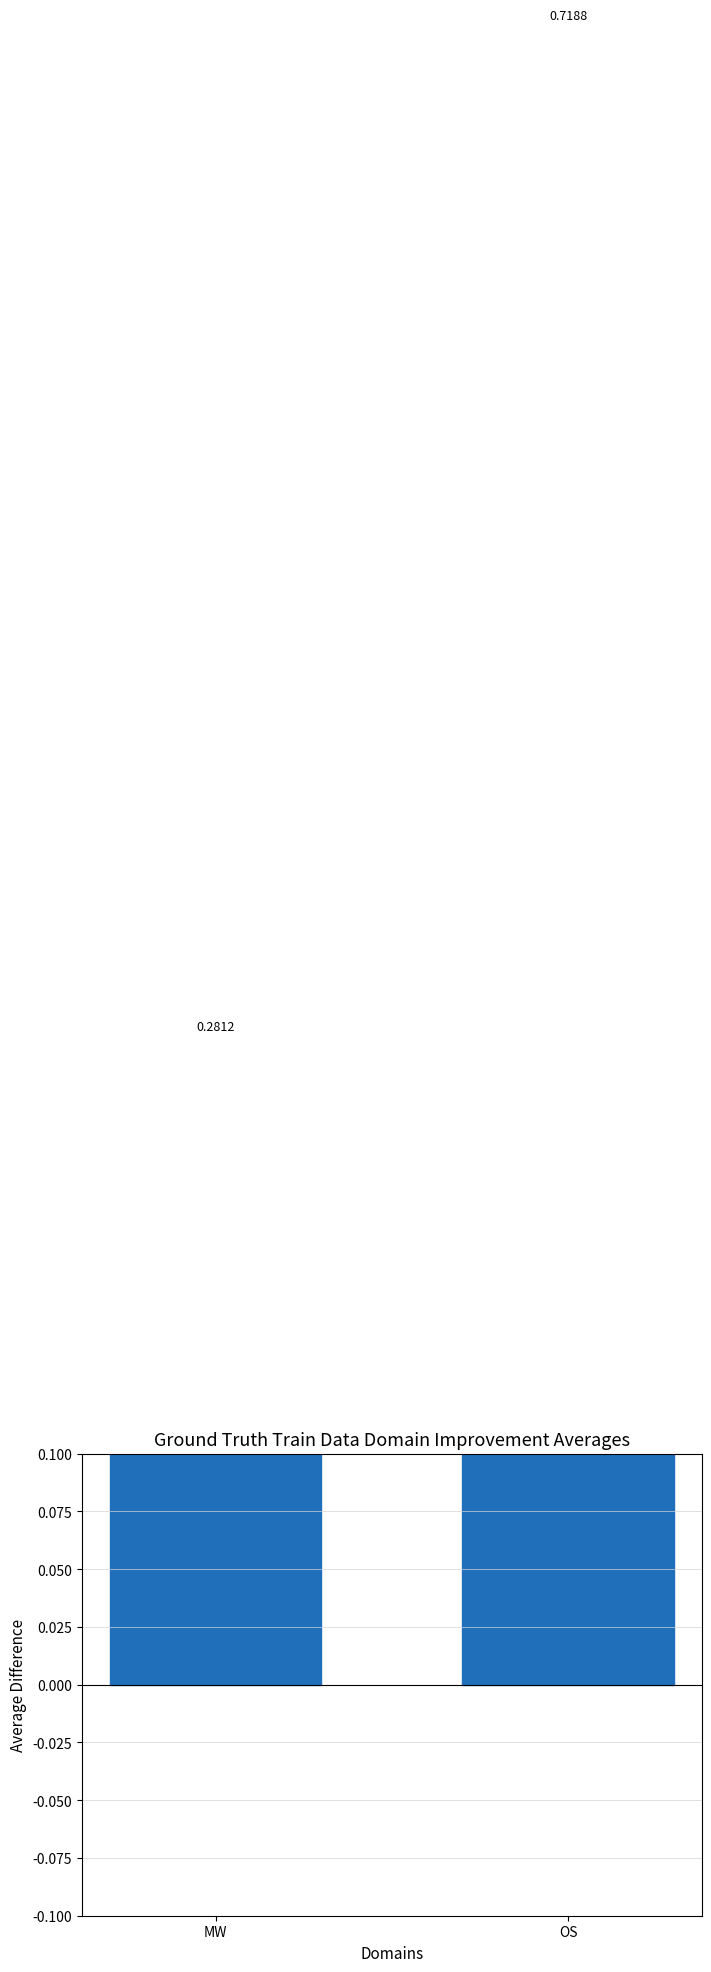

Count the number of categories in the chart.

2